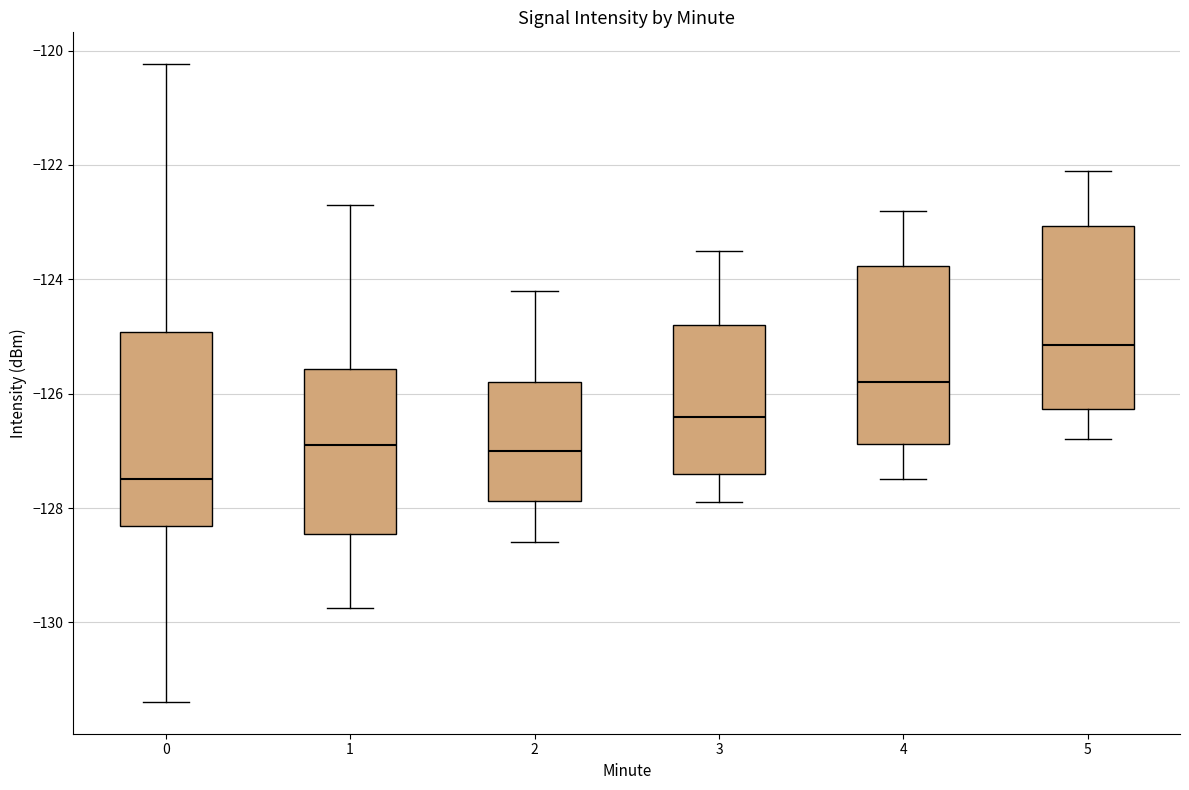

Reading left to right, read every box against the y-axis: the position of its median line, the range the box covers, and the ends of its whiskers. The values are not printed on the chart, so give them approximately, as read against the axis.

0: median -127.4, box -128.4 to -125.0, whiskers -131.4 to -120.2
1: median -126.8, box -128.4 to -125.6, whiskers -129.8 to -122.8
2: median -127.0, box -127.8 to -125.8, whiskers -128.6 to -124.2
3: median -126.4, box -127.4 to -124.8, whiskers -127.8 to -123.4
4: median -125.8, box -126.8 to -123.8, whiskers -127.4 to -122.8
5: median -125.2, box -126.2 to -123.0, whiskers -126.8 to -122.0